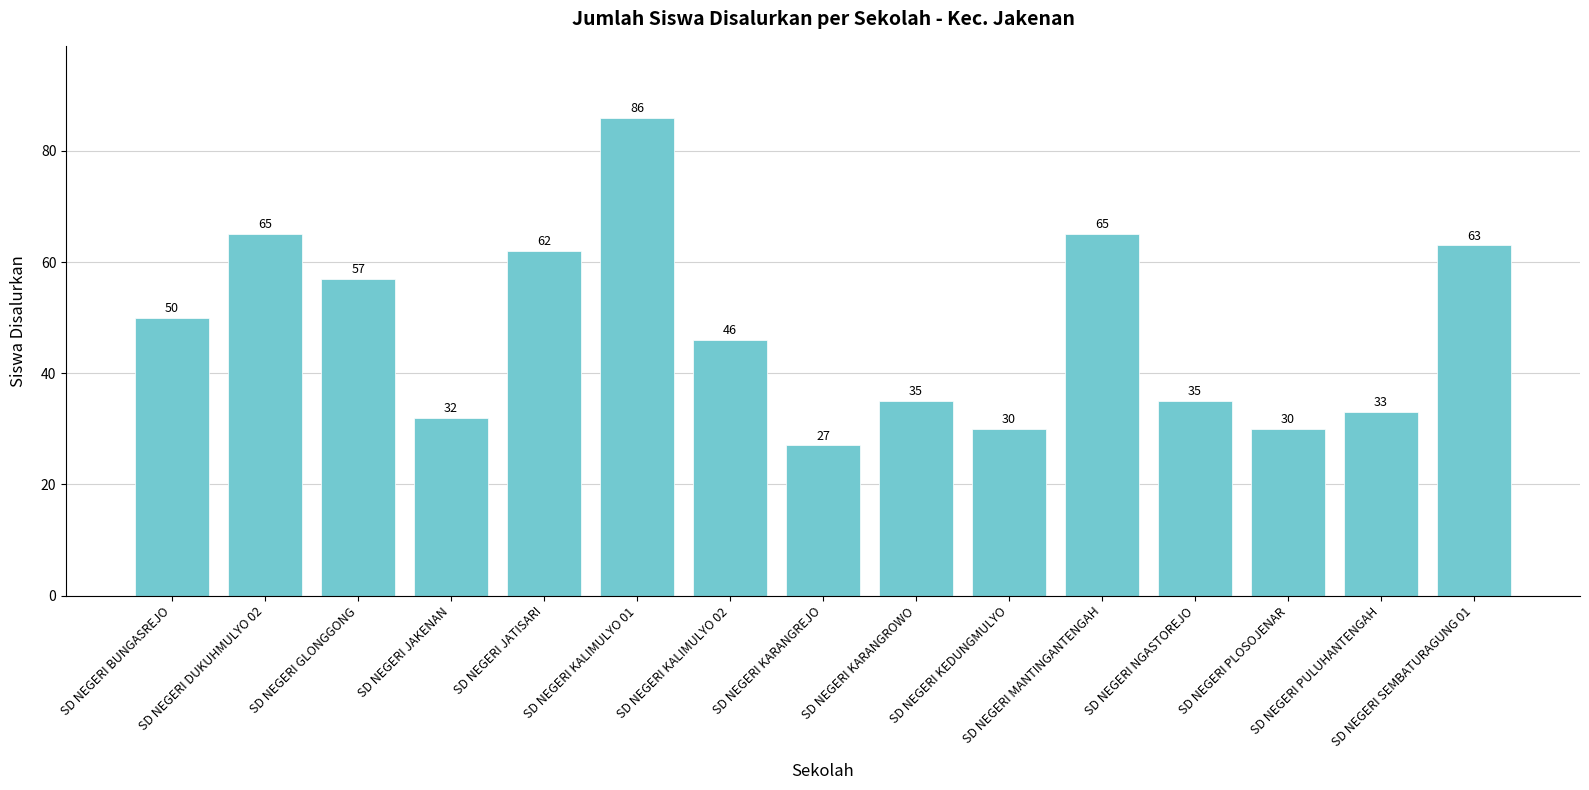

Approximately how many times larger is the value at SD NEGERI BUNGASREJO compared to SD NEGERI KALIMULYO 01?

0.6